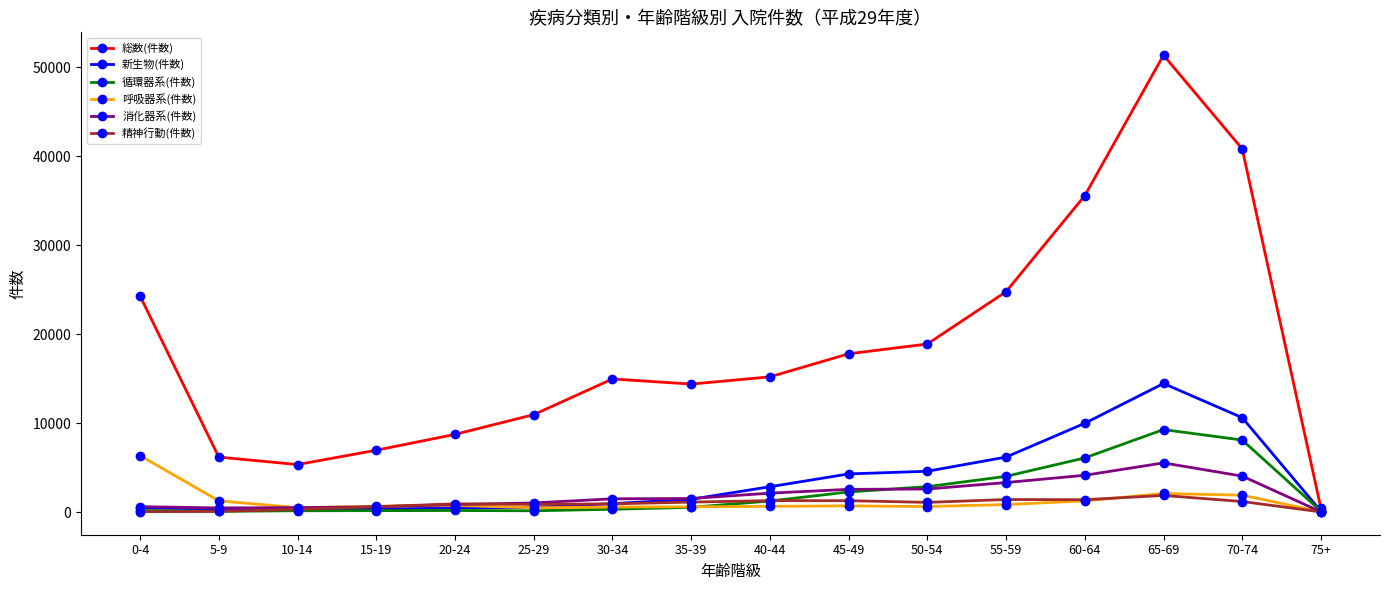

How many lines are shown in the chart?

6